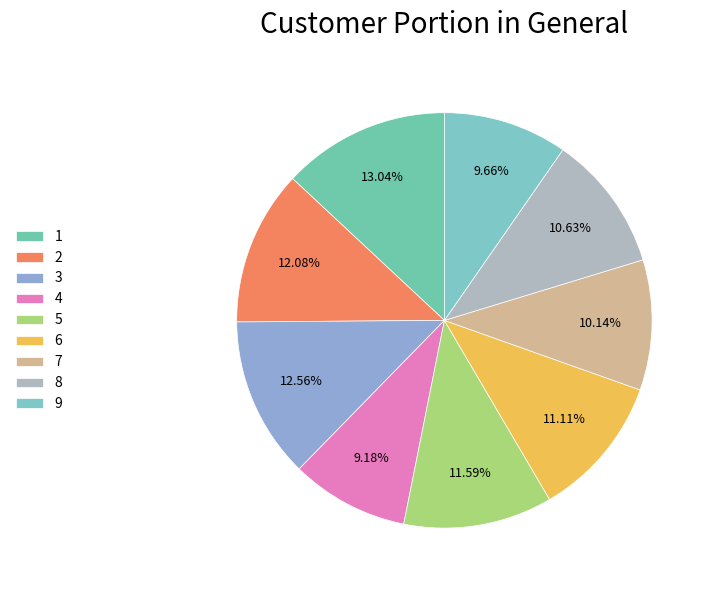

Combined, do 3 and 4 account for over 50%?

No